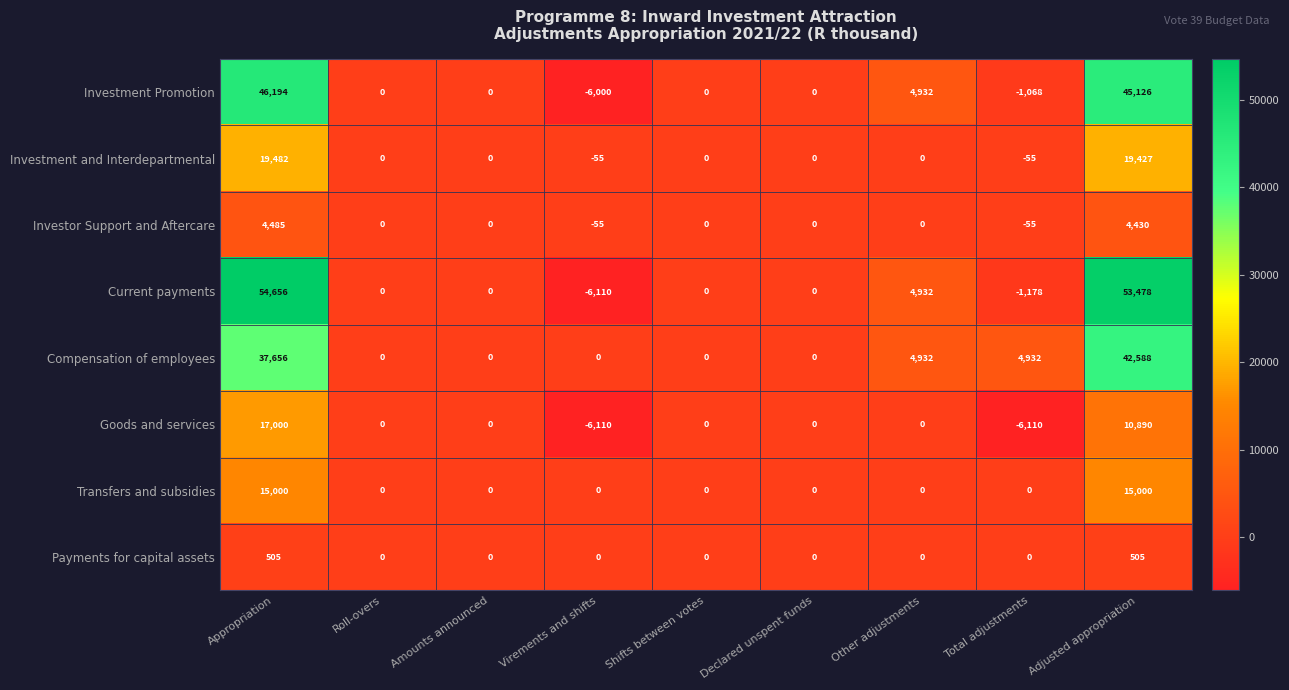

Which series has the largest total across all categories?

Current payments